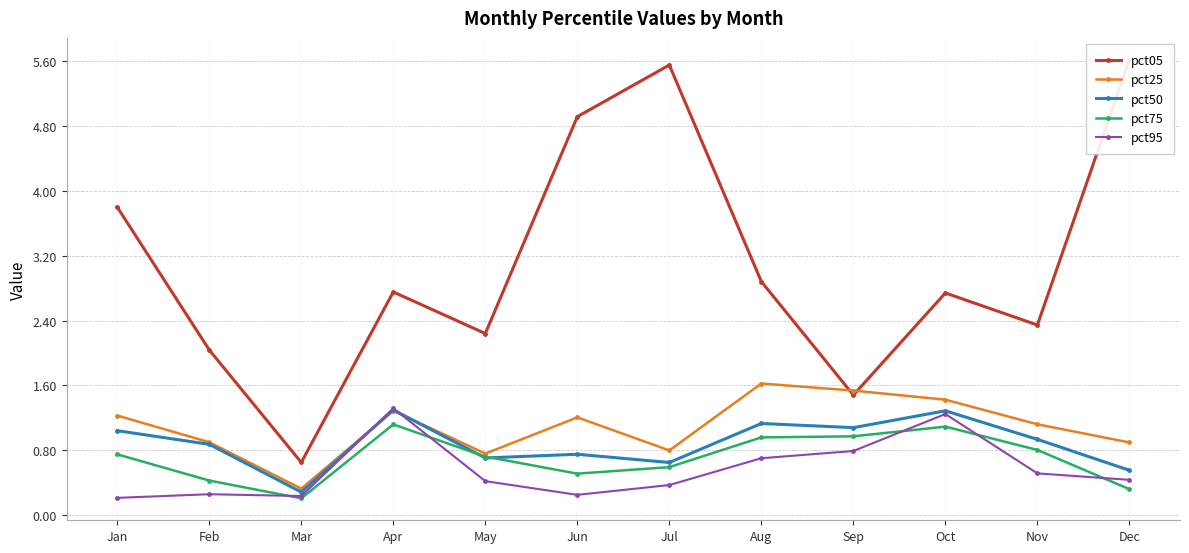

Reading left to right, transcribe all the data shown in this chart.

pct05: Jan=3.8	Feb=2.0	Mar=0.7	Apr=2.8	May=2.2	Jun=4.9	Jul=5.5	Aug=2.9	Sep=1.5	Oct=2.7	Nov=2.3	Dec=5.6
pct25: Jan=1.2	Feb=0.9	Mar=0.3	Apr=1.3	May=0.8	Jun=1.2	Jul=0.8	Aug=1.6	Sep=1.5	Oct=1.4	Nov=1.1	Dec=0.9
pct50: Jan=1.0	Feb=0.9	Mar=0.3	Apr=1.3	May=0.7	Jun=0.8	Jul=0.7	Aug=1.1	Sep=1.1	Oct=1.3	Nov=0.9	Dec=0.6
pct75: Jan=0.8	Feb=0.4	Mar=0.2	Apr=1.1	May=0.7	Jun=0.5	Jul=0.6	Aug=1.0	Sep=1.0	Oct=1.1	Nov=0.8	Dec=0.3
pct95: Jan=0.2	Feb=0.3	Mar=0.2	Apr=1.3	May=0.4	Jun=0.3	Jul=0.4	Aug=0.7	Sep=0.8	Oct=1.2	Nov=0.5	Dec=0.4